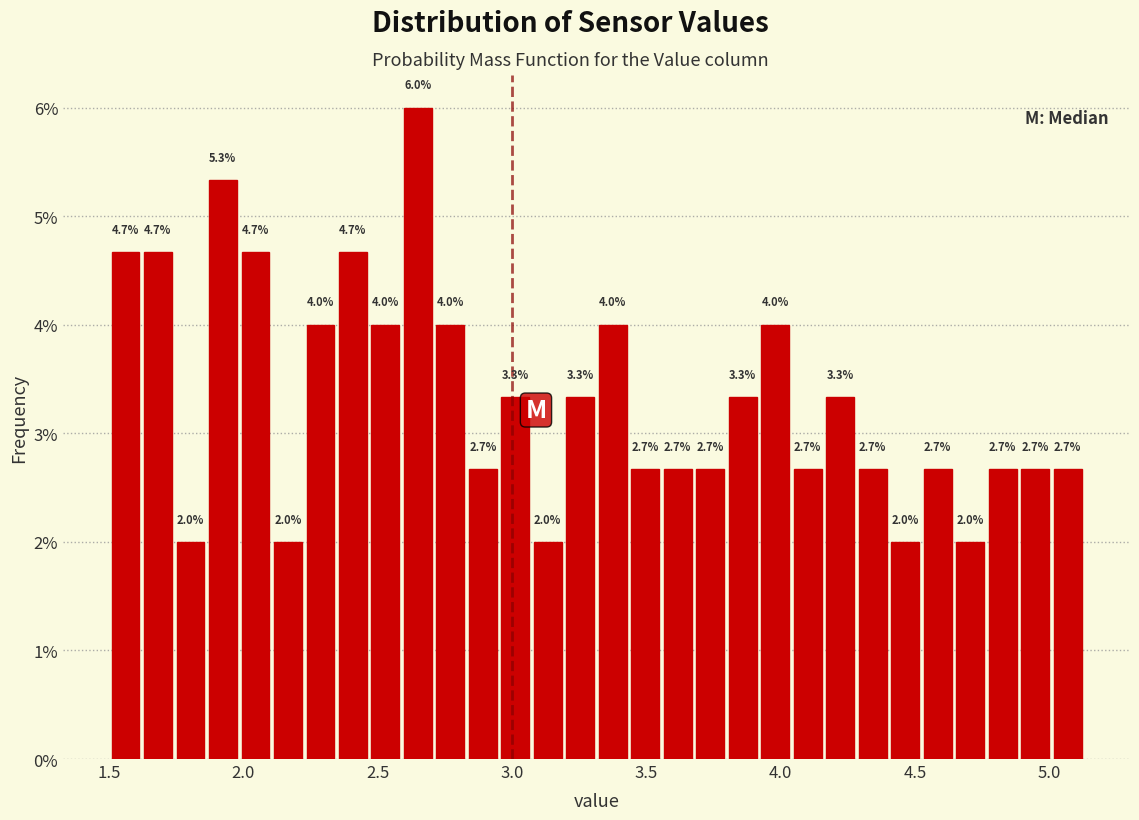

Around what value on the x-axis is the tallest bar? Give the approximate position of its centre, as read against the axis.

2.65